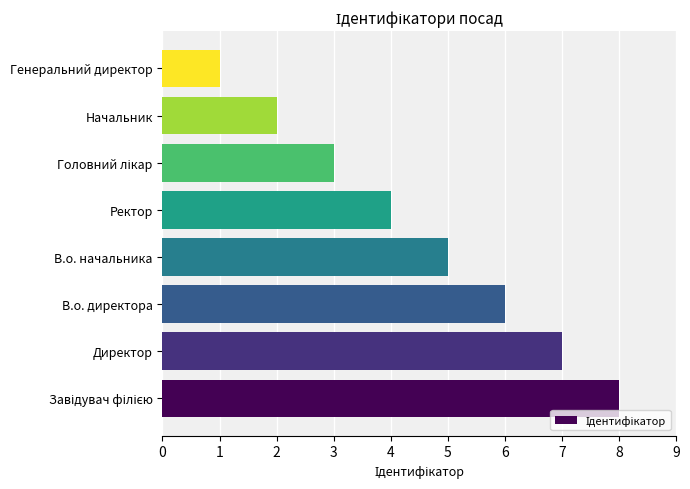

Is it true that the value at Начальник is 3?

False